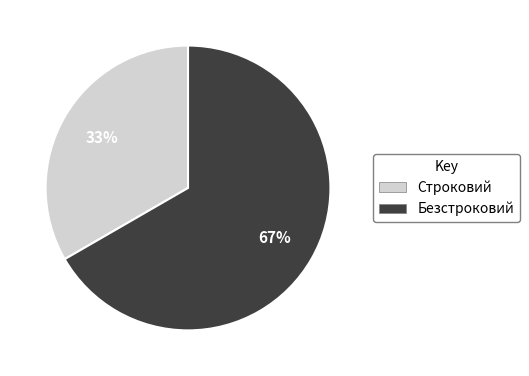

The Строковий slice represents 33% of the pie. True or false?

True